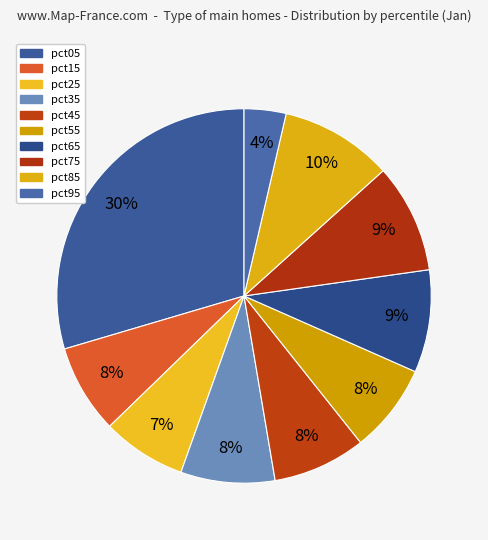

How many segments does this pie chart have?

10